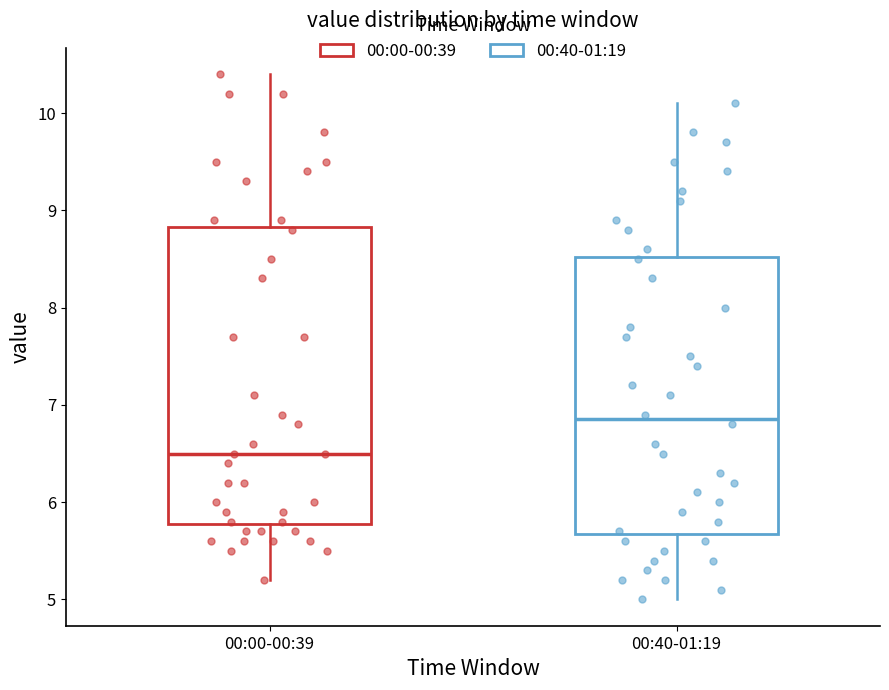

Which box is the tallest, from its lower edge to its upper edge?

00:00-00:39